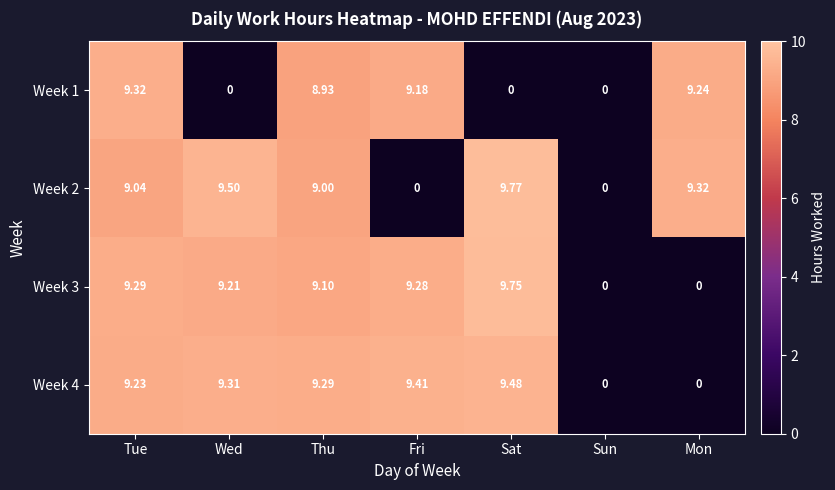

Where does the Week 3 series first go above 9?

Tue